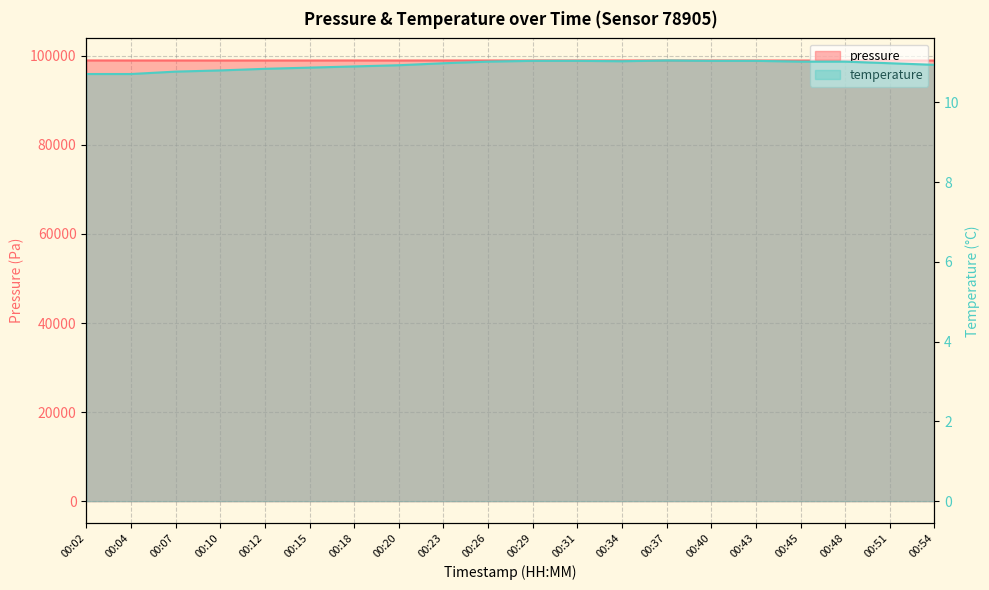

Which category has the highest value in the pressure series?

00:29